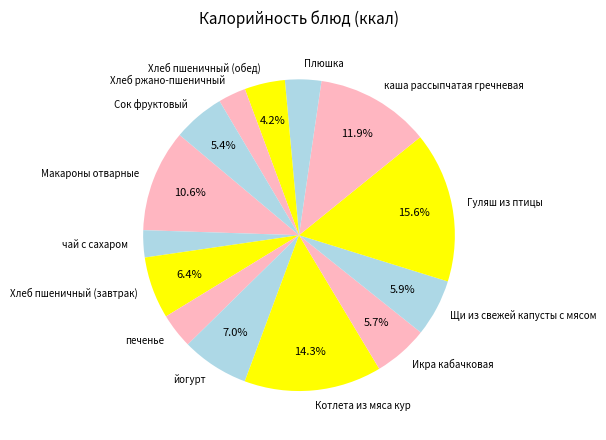

How many segments does this pie chart have?

14